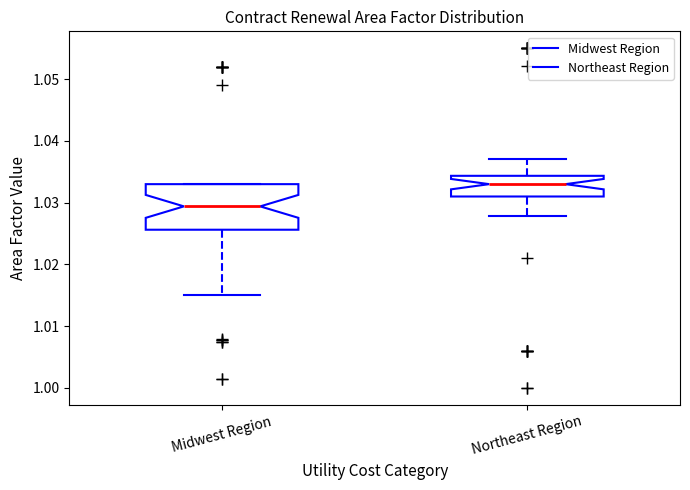

Reading left to right, transcribe this box plot: for each box, give where its median line is, the range the box spans, and where its two whiskers end, as read against the y-axis. The values are not printed on the chart, so give them approximately, as read against the axis.

Midwest Region: median 1.029, box 1.026 to 1.033, whiskers 1.015 to 1.033
Northeast Region: median 1.033, box 1.031 to 1.034, whiskers 1.028 to 1.037